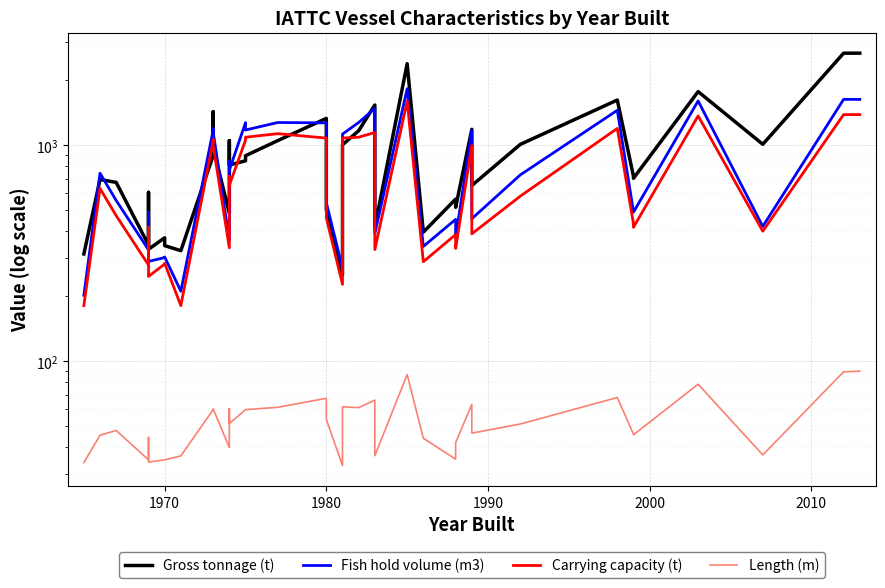

What is the sum of all Fish hold volume (m3) values?

33691.0